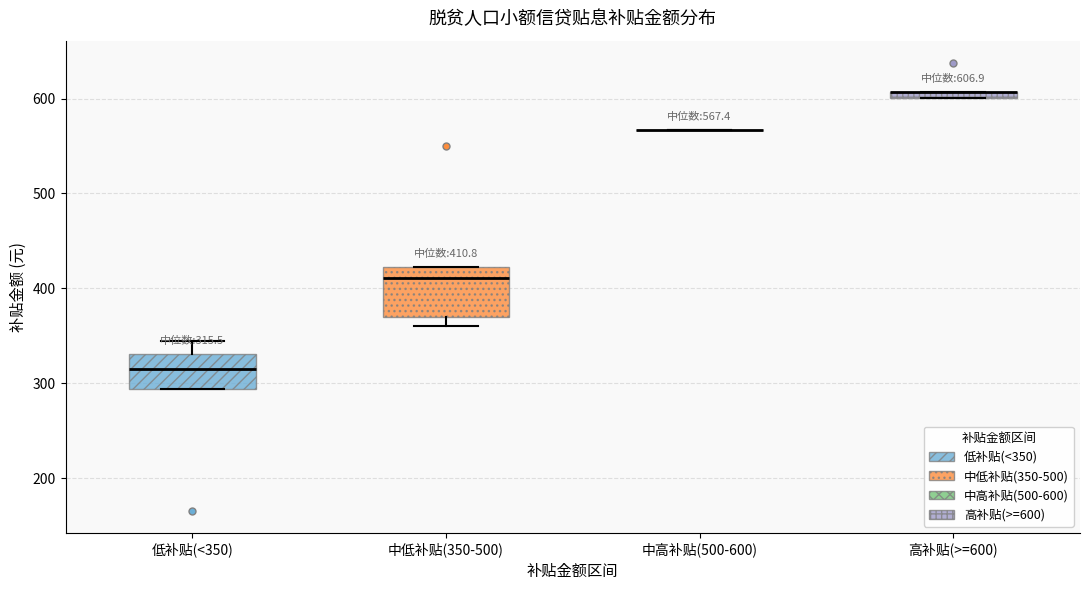

Which box is the tallest, from its lower edge to its upper edge?

中低补贴(350-500)